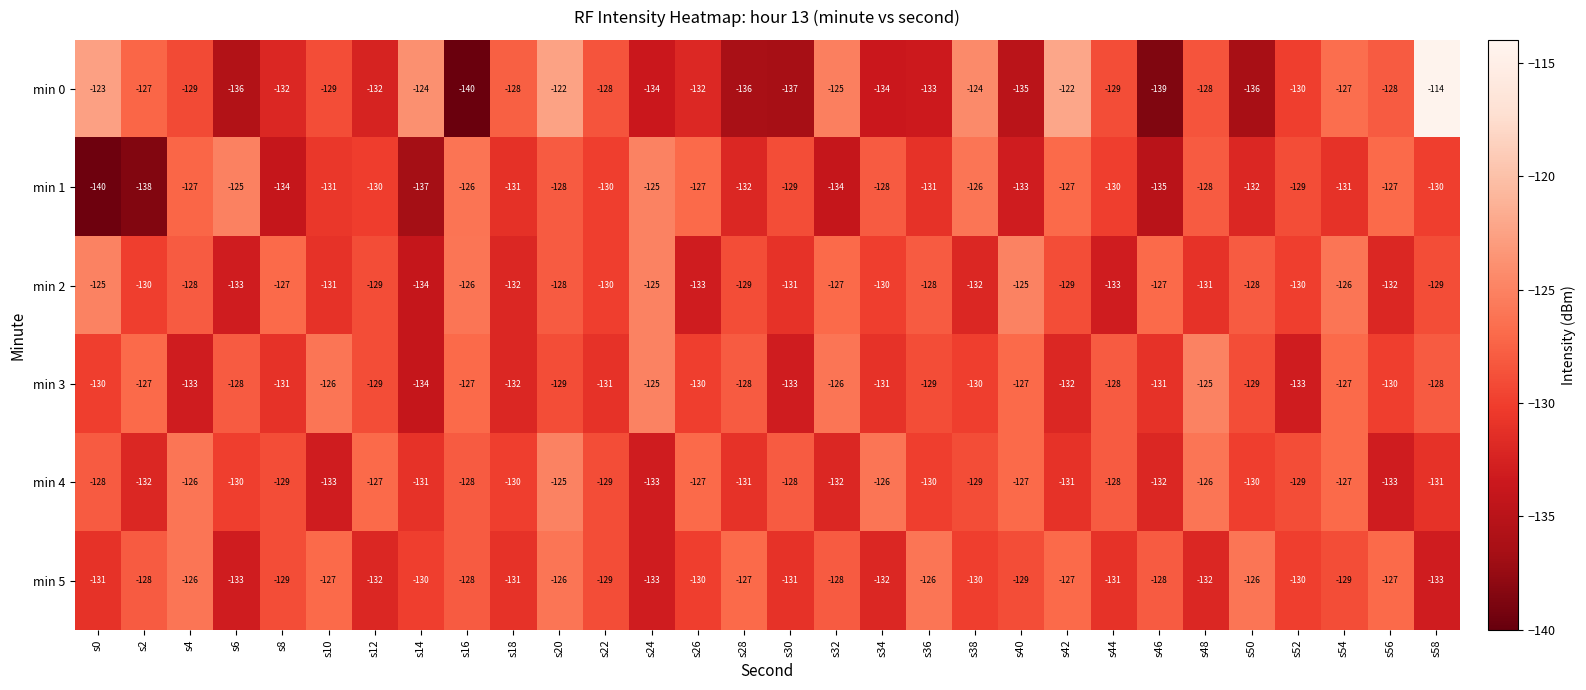

Between s10 and s54, which series saw the biggest shift?

min 4